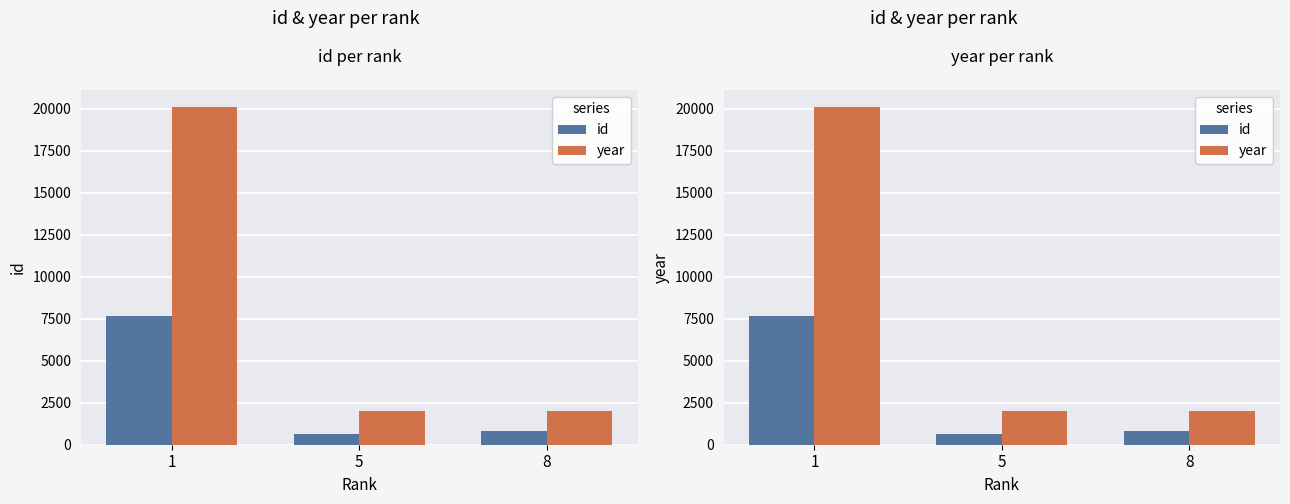

Reading left to right, extract all data points from this chart.

id: 7672	628	836
year: 20117	2011	2014